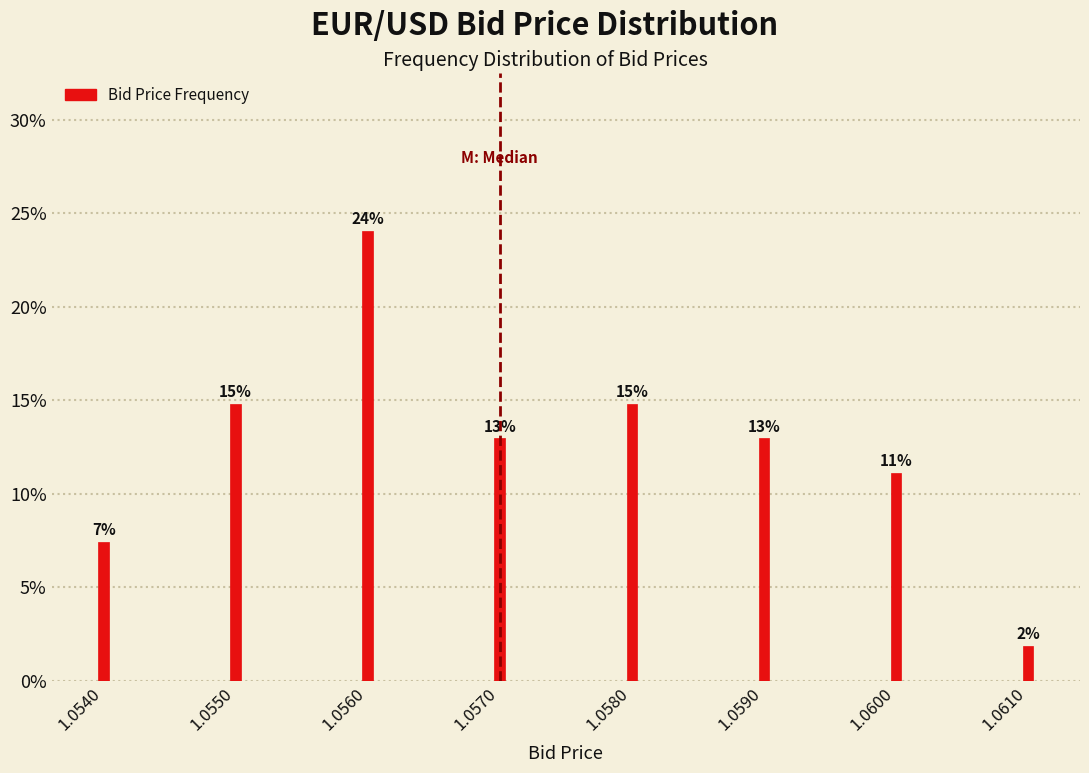

Does the chart contain any negative values?

No